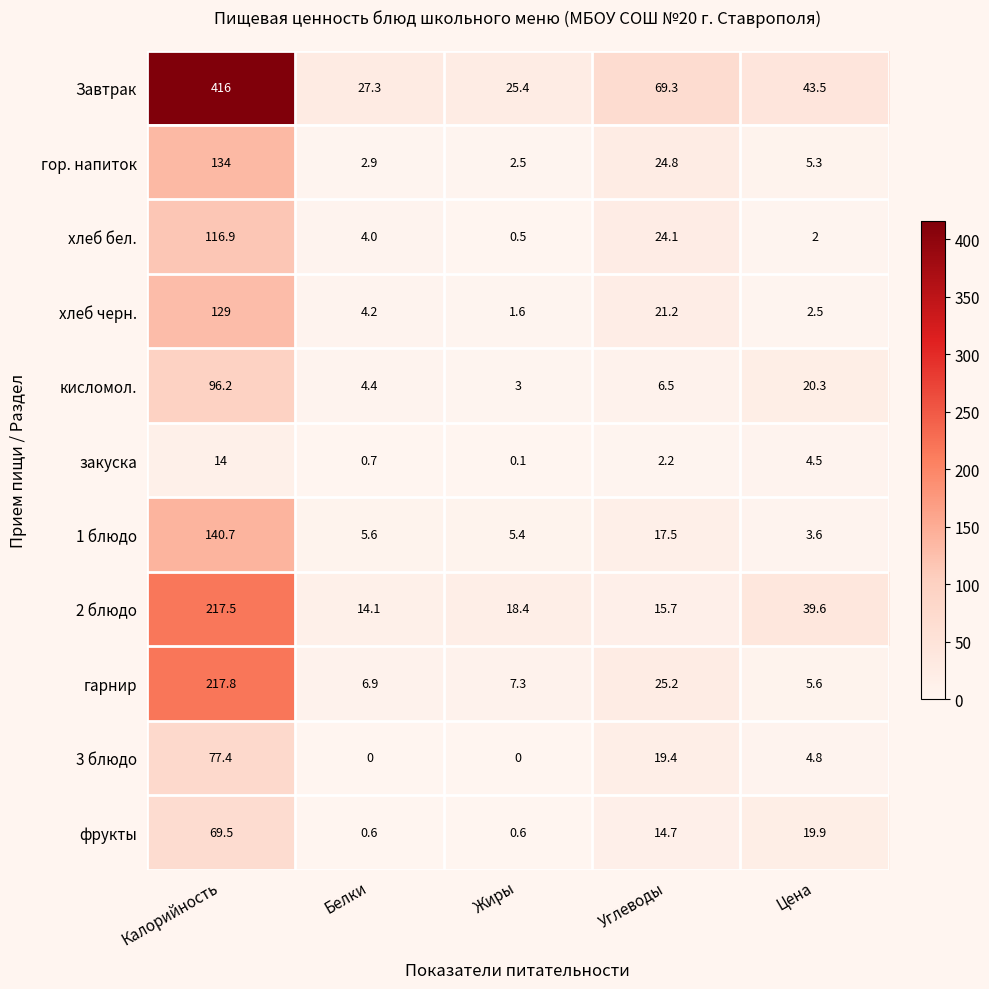

What is the approximate value of Завтрак at Углеводы?

69.3